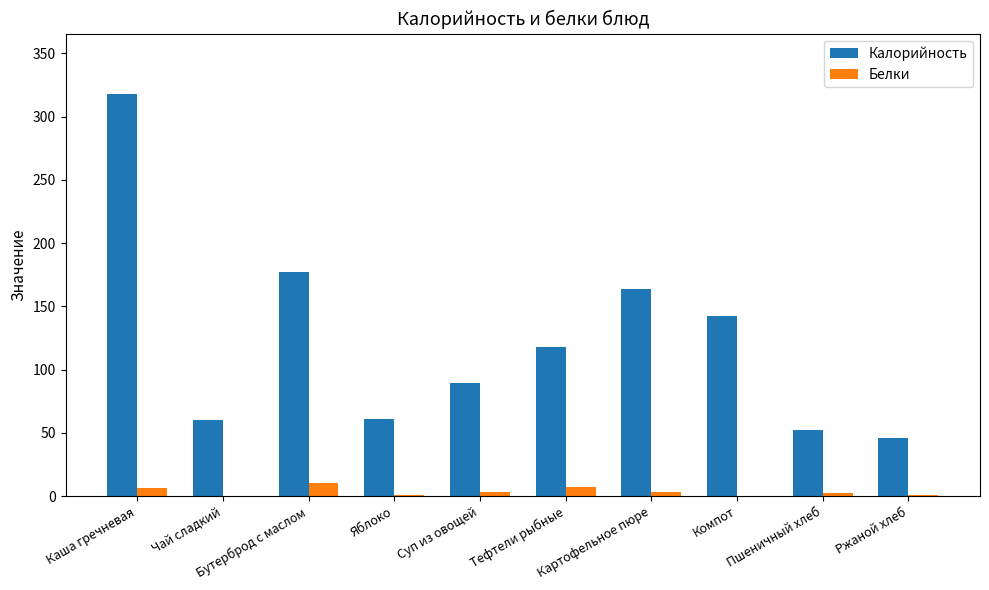

What is the maximum value shown in the chart?

318.0